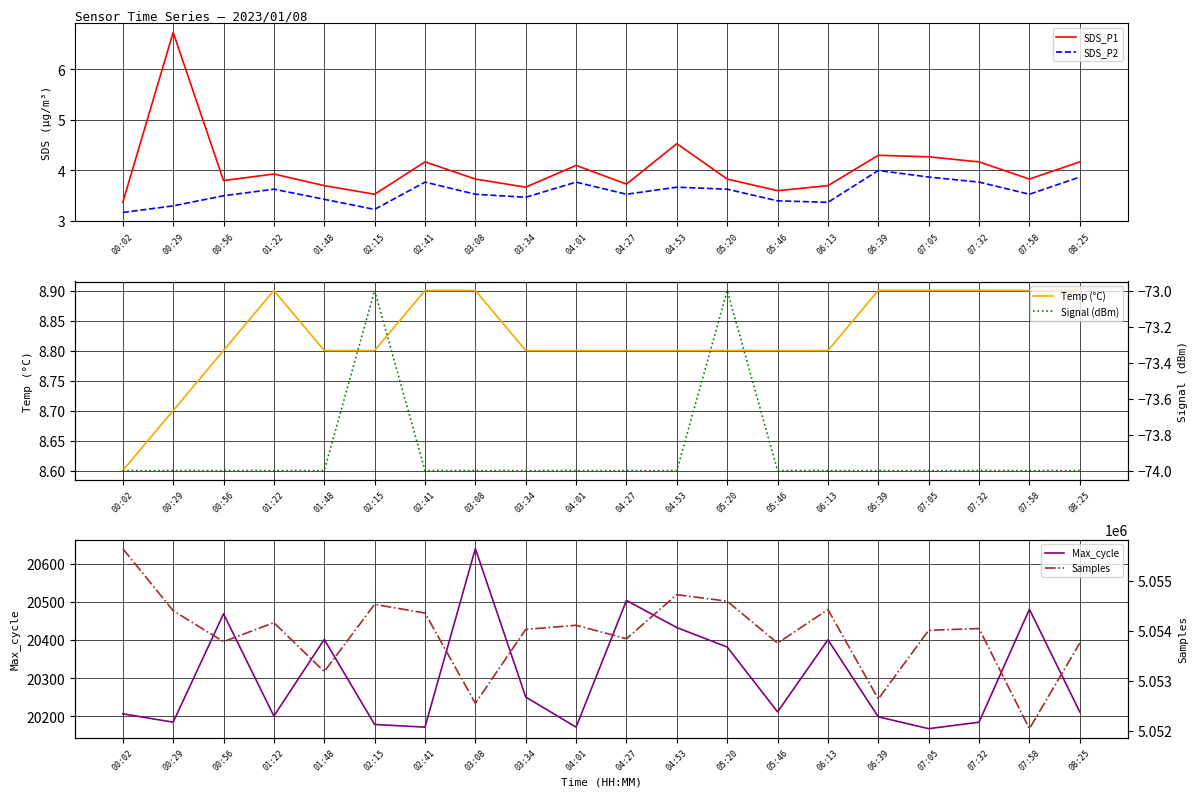

True or false: Signal (dBm) and Temp (°C) cross at least once.

False